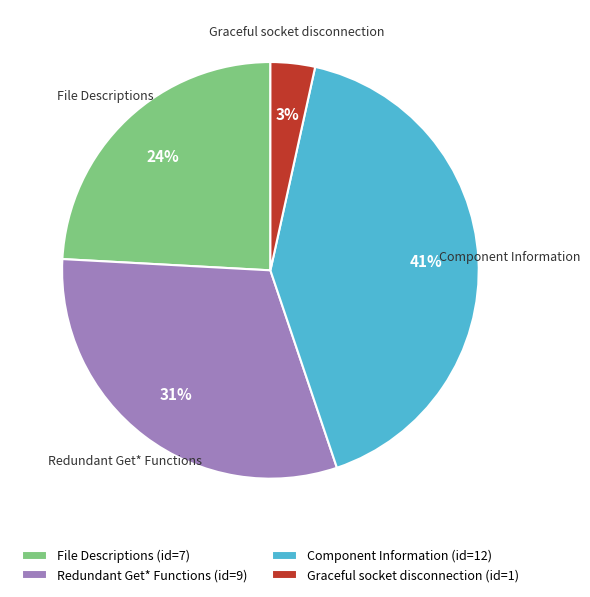

Is the sum of Graceful socket disconnection (id=1) and Component Information (id=12) greater than half?

No